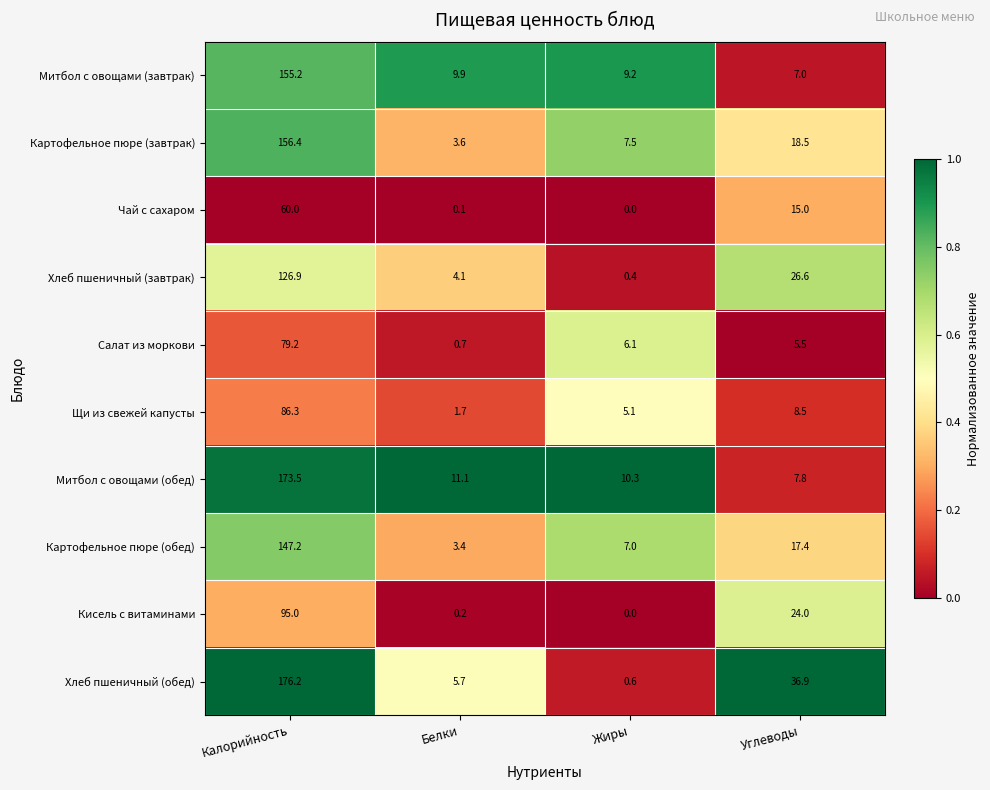

The Картофельное пюре (завтрак) series shows 18.5 at Углеводы. True or false?

True